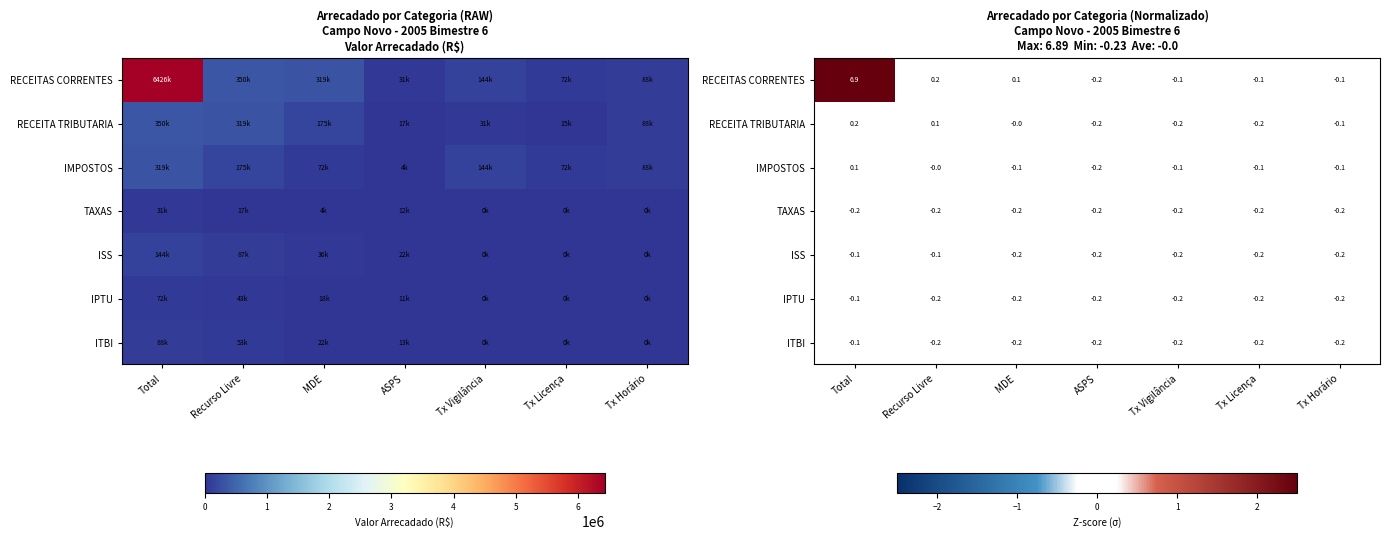

What is the sum of all RECEITA TRIBUTARIA values?

-0.5